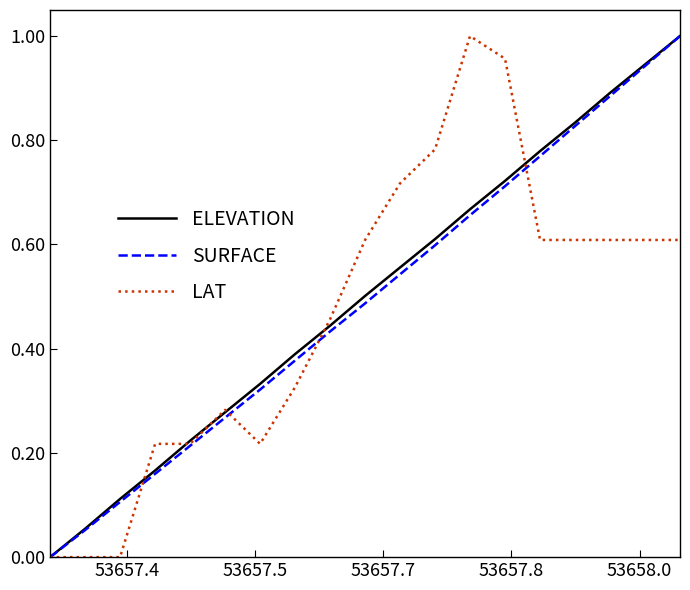

Does the chart display data point markers on the line(s)?

No